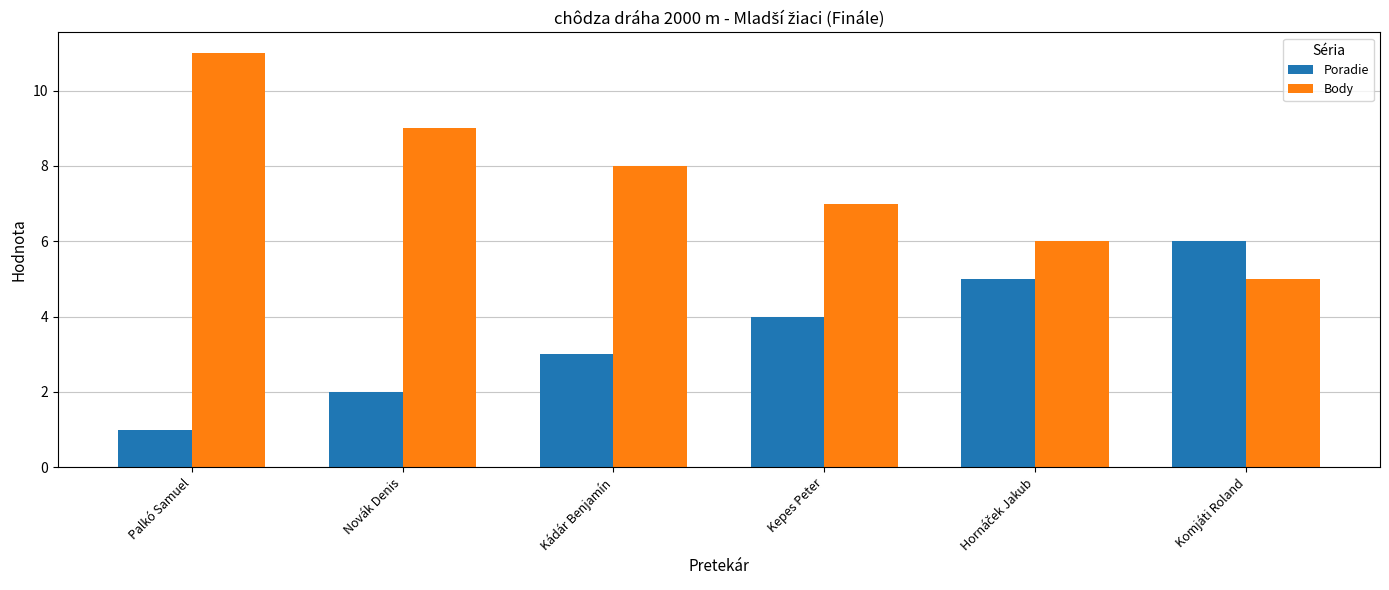

Which category has the highest value in the Body series?

Palkó Samuel